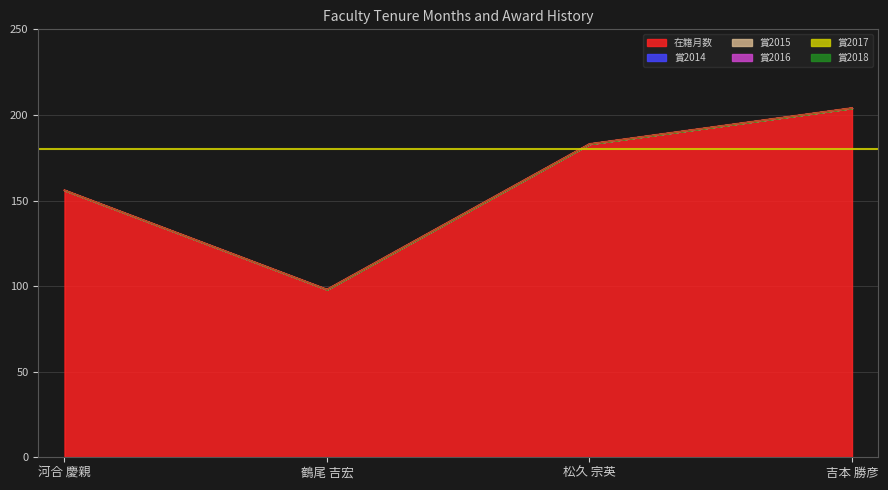

What is the total value across all series at 吉本 勝彦?

204